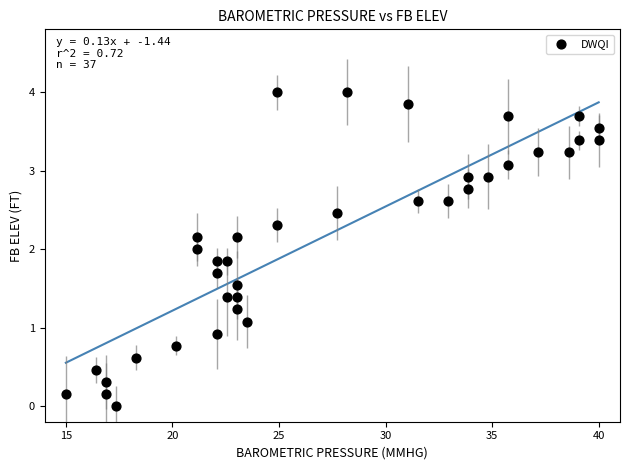

What is the range of X values (max minus min)?

25.0